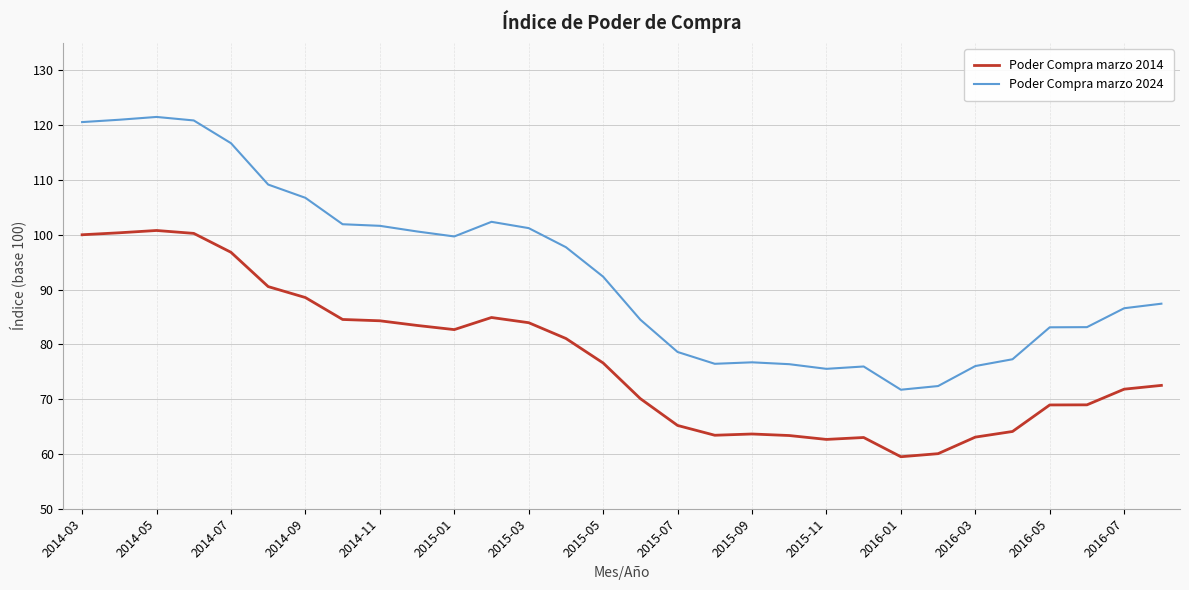

What is the difference between the maximum and minimum values in the Poder Compra marzo 2024 series?

49.8